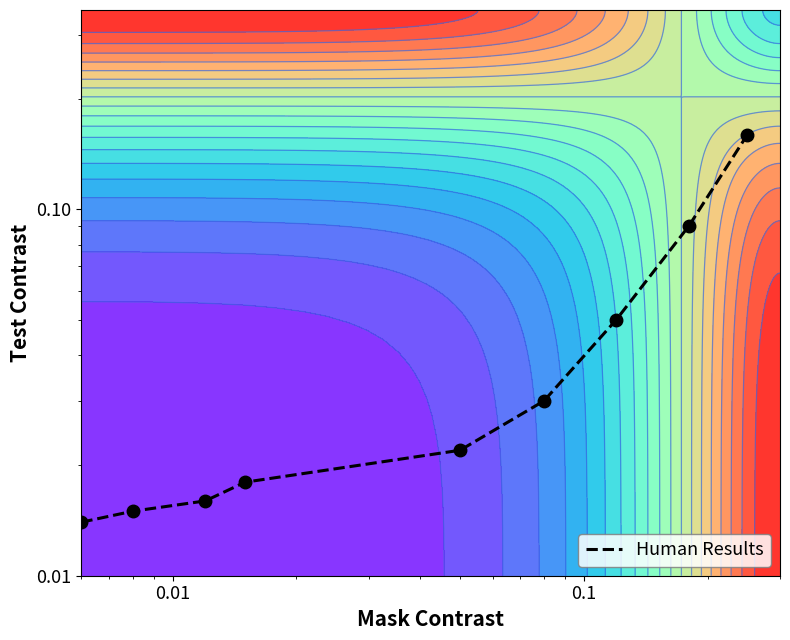

How many series are shown in this chart?

1